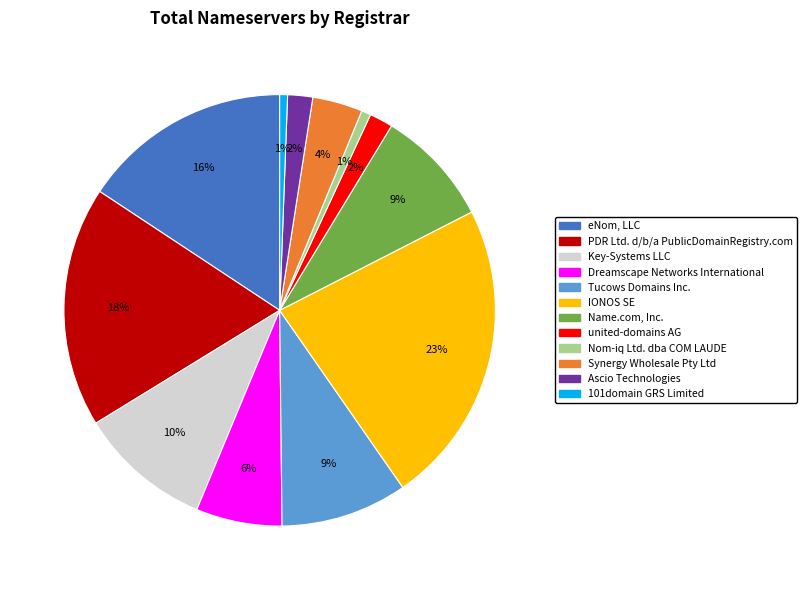

What is the ratio of the value at Key-Systems LLC to the value at Name.com, Inc.?

1.1